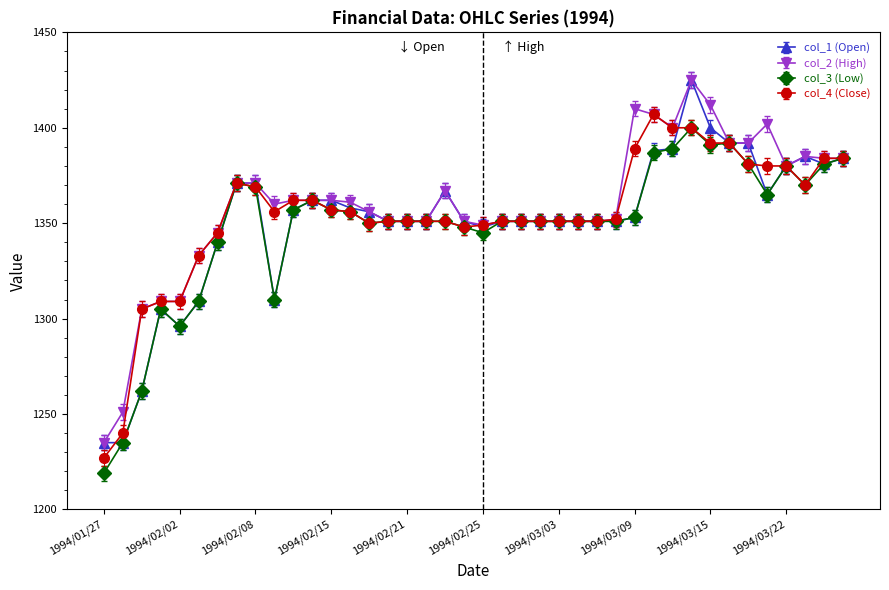

Which series has the largest total across all categories?

col_2 (High)